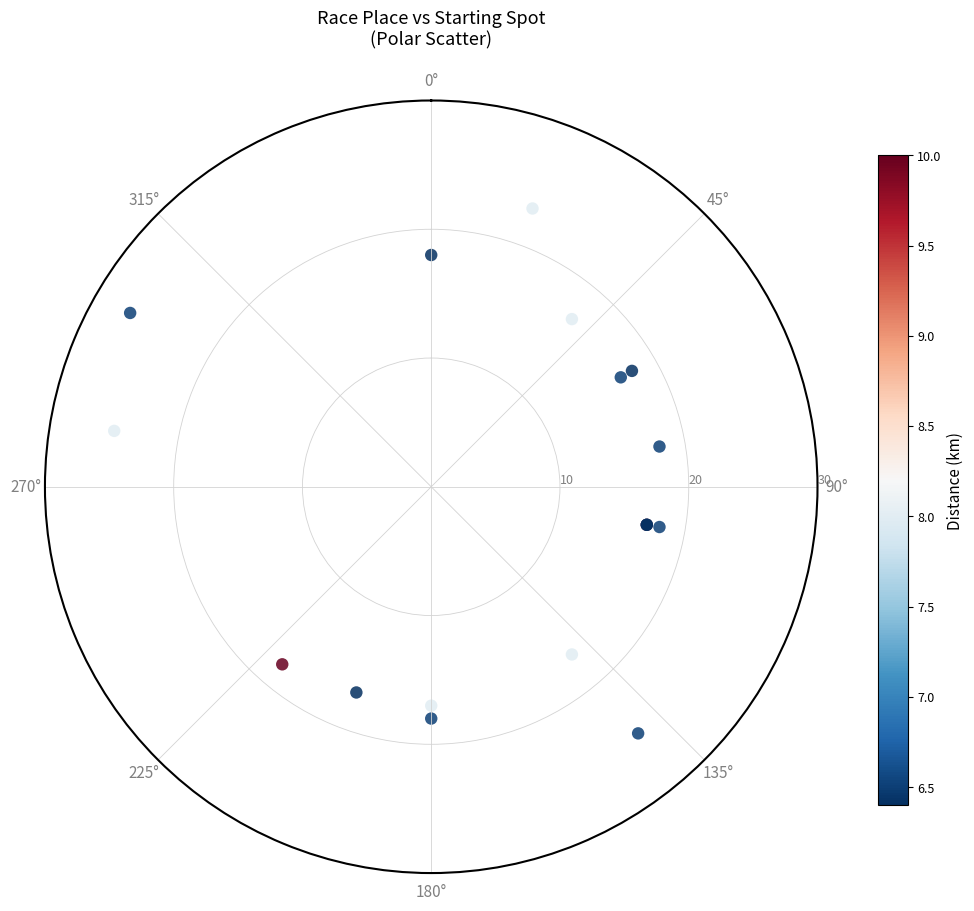

What Y value in the scatter plot is closest to 22?

23